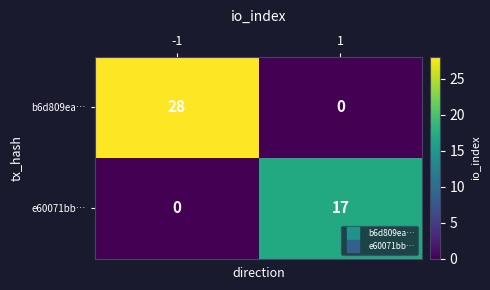

Between -1 and 1, which series saw the biggest shift?

b6d809ea…